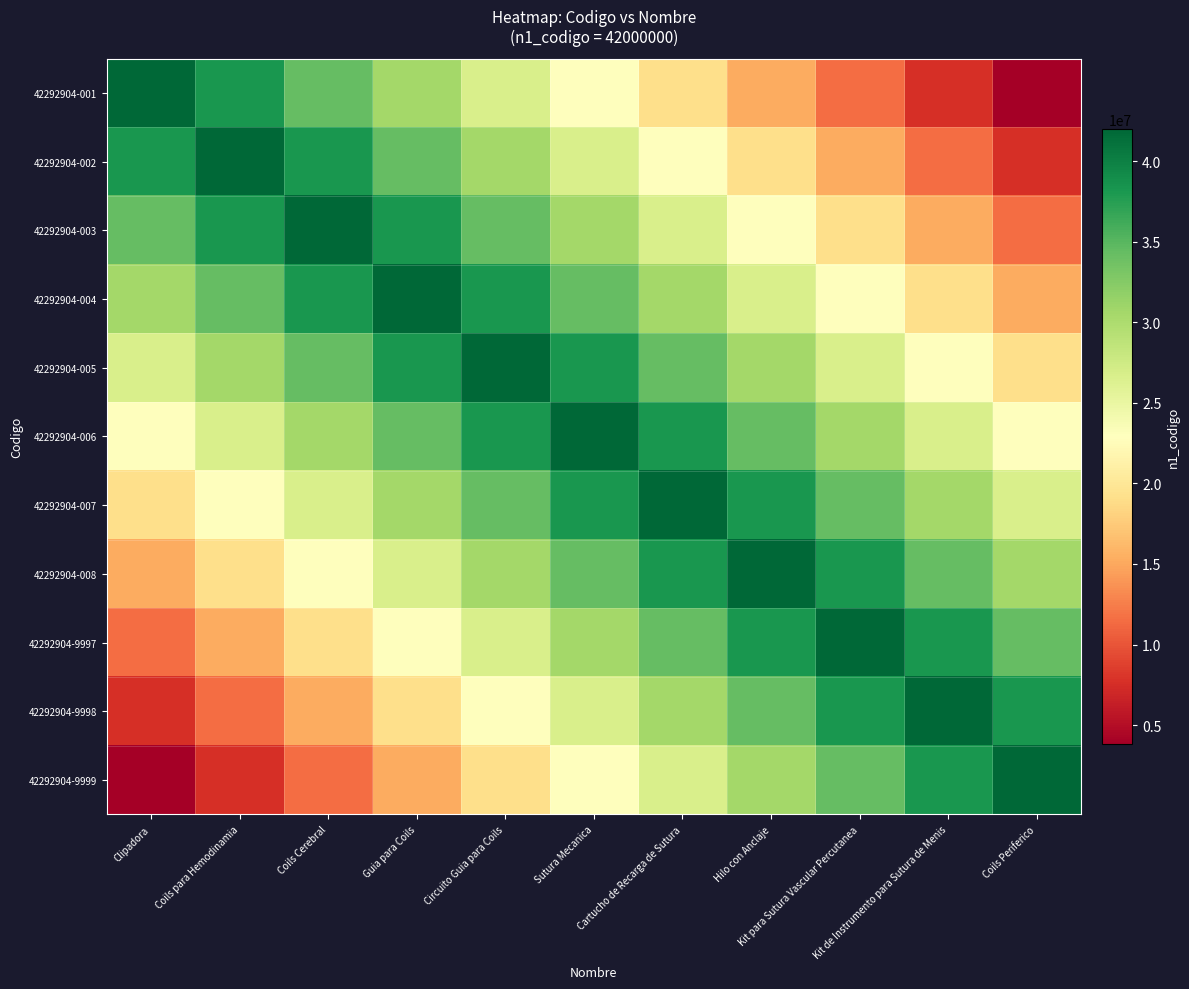

Between Cartucho de Recarga de Sutura and Kit para Sutura Vascular Percutanea, which is larger?

Cartucho de Recarga de Sutura